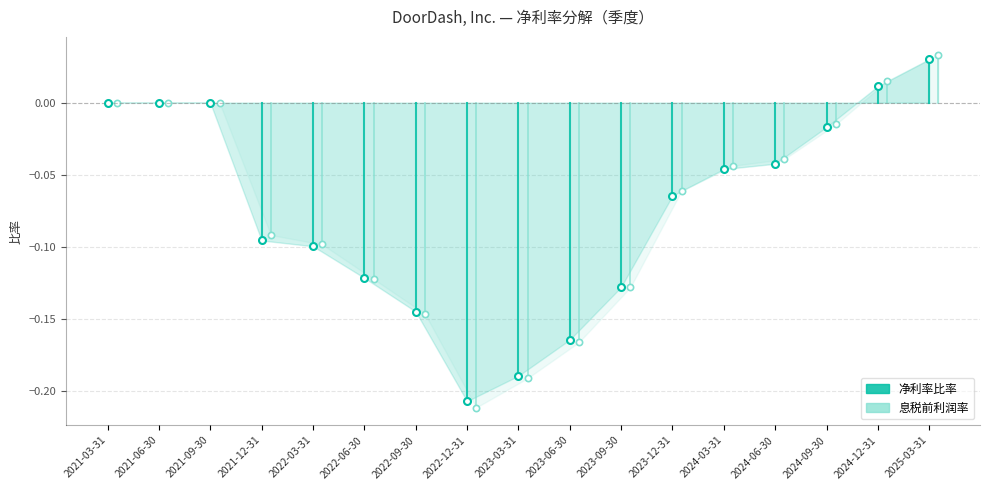

Where is 净利率比率 nearest to the value 0?

2021-03-31